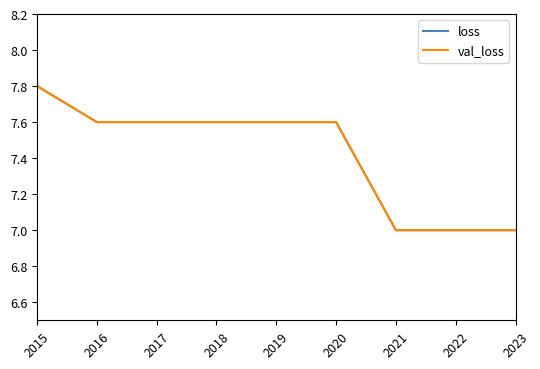

What is the average value of the loss series?

7.4